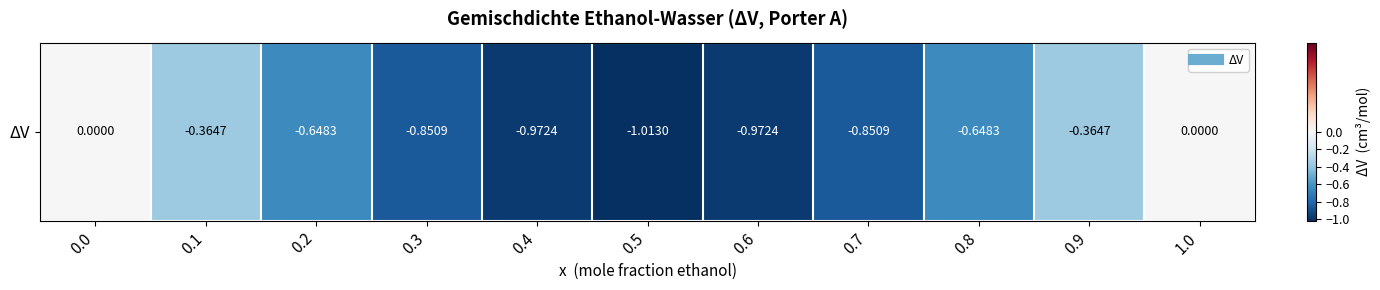

How many distinct data groups are displayed?

1